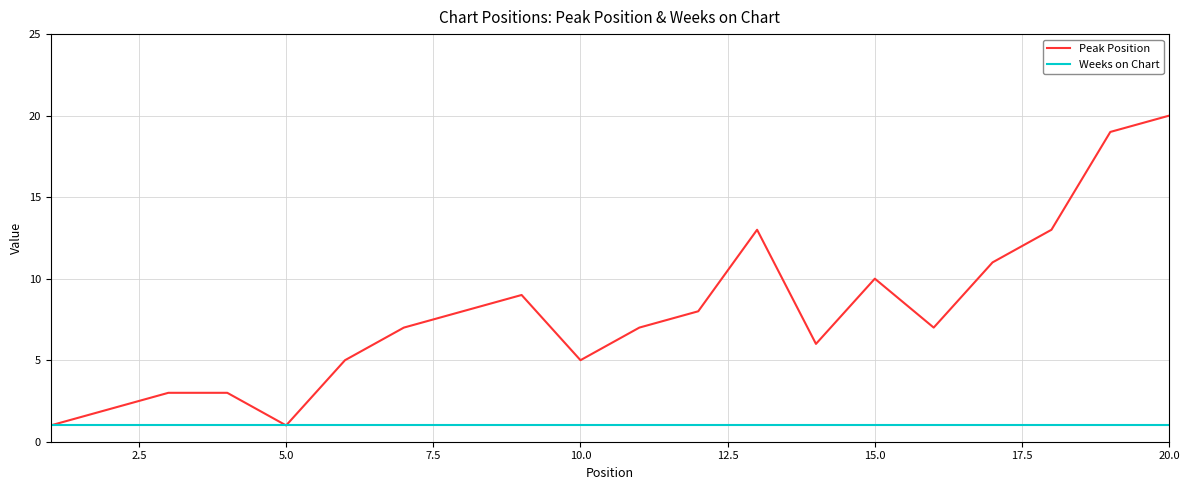

Rank the series by their maximum value, from lowest to highest.

Weeks on Chart, Peak Position